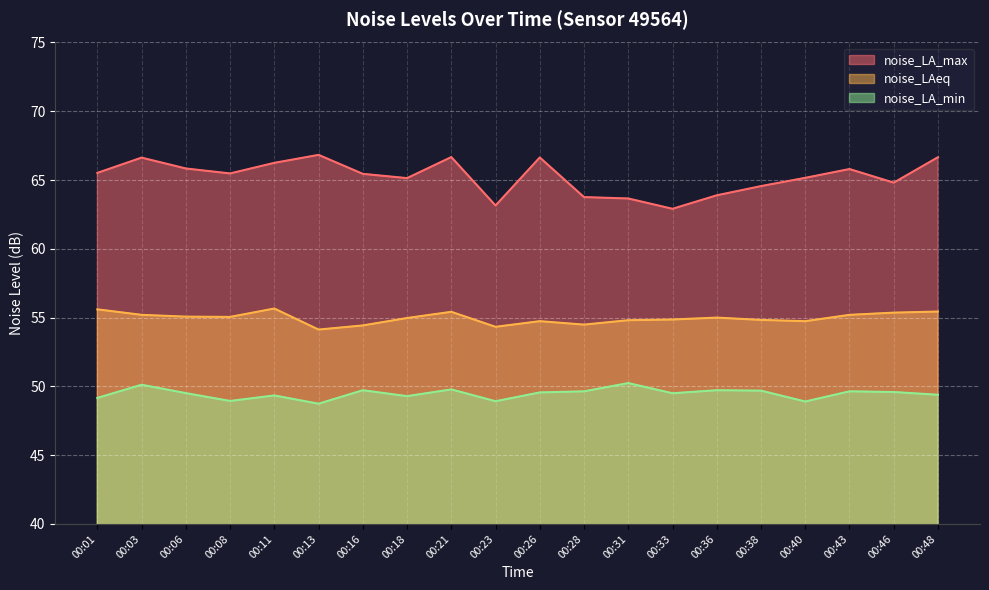

What are all the series names shown in the legend?

noise_LA_max, noise_LAeq, noise_LA_min